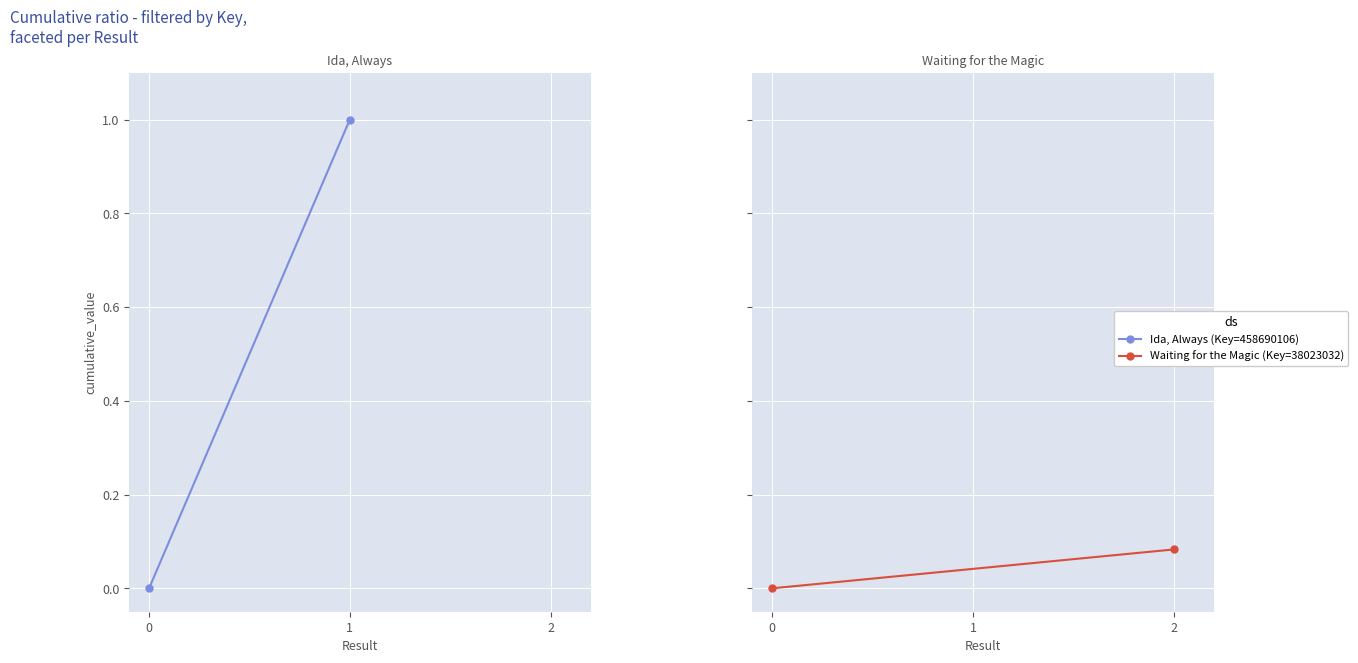

Which series changed the most between 0 and 1?

Ida, Always